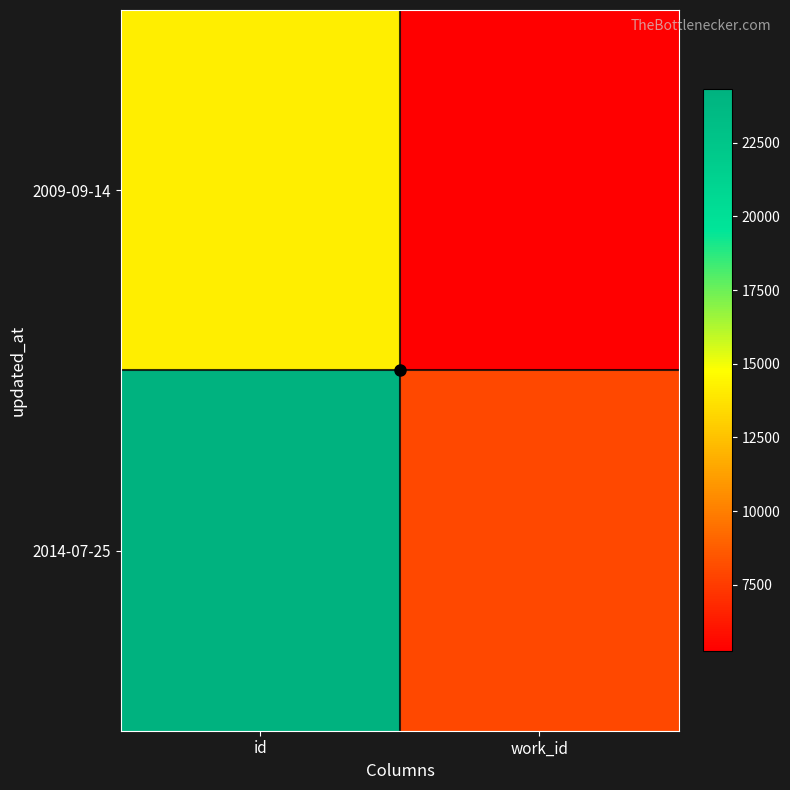

Count the number of data series in this chart.

2